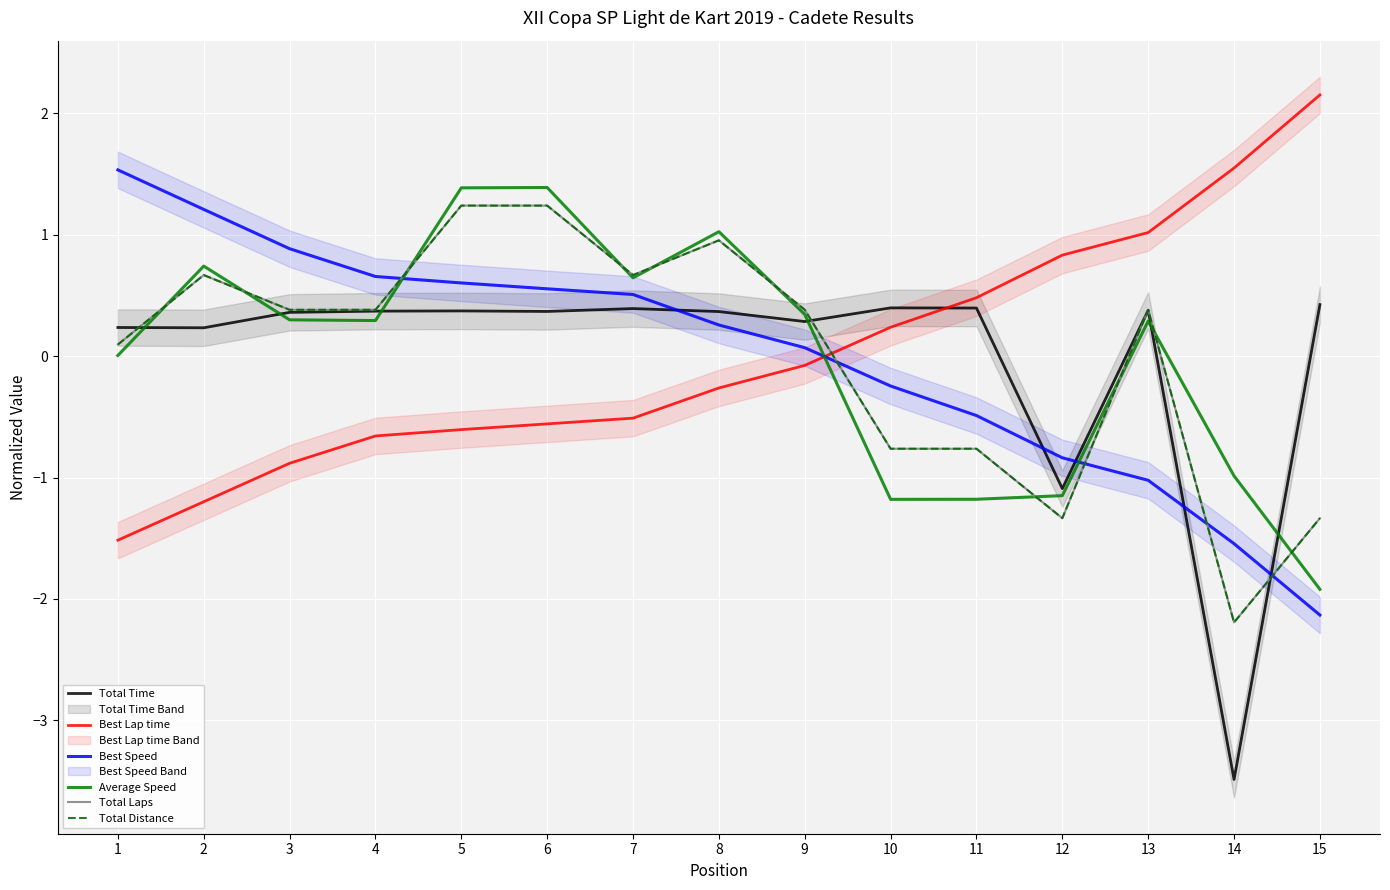

How many intersections are there between Average Speed and Total Laps?

10